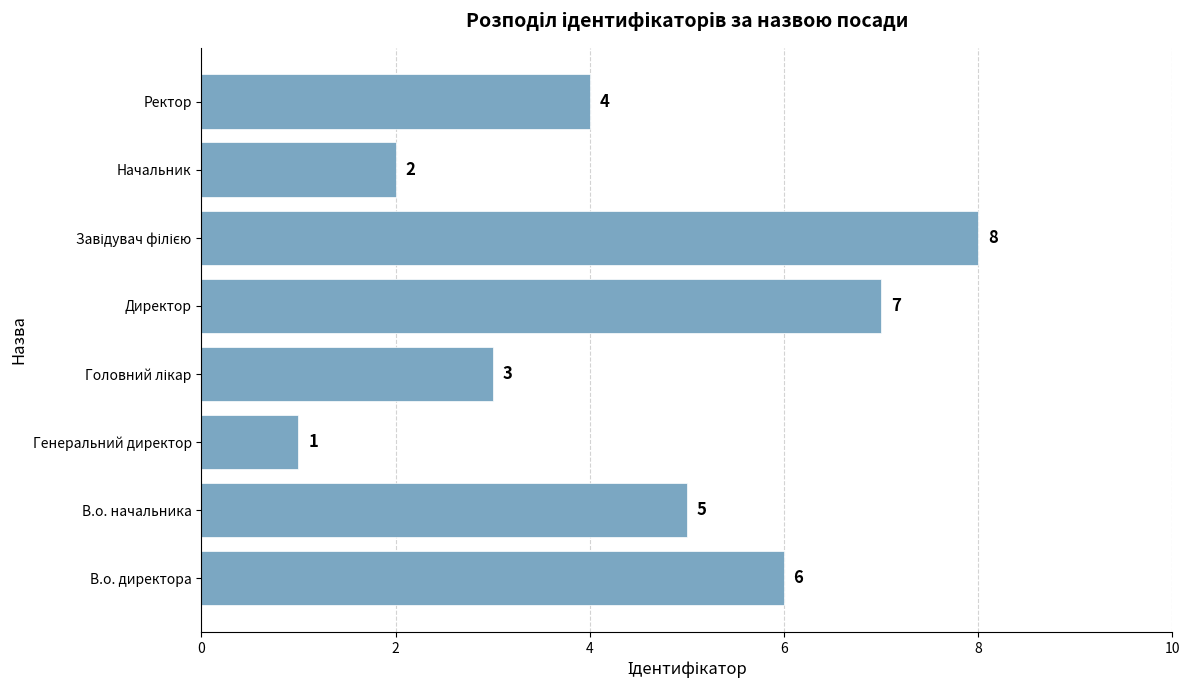

The value at Генеральний директор is 0. True or false?

False